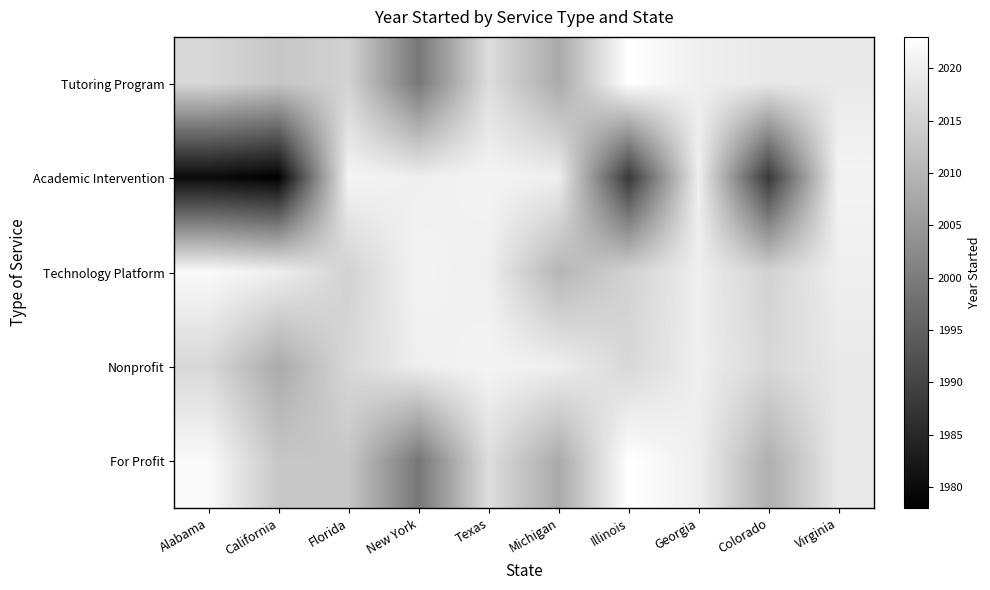

Reading left to right, what are all the values shown in this chart?

Tutoring Program: Alabama=2016	California=2013	Florida=2015	New York=1999	Texas=2017	Michigan=2008	Illinois=2023	Georgia=2020	Colorado=2019	Virginia=2019
Academic Intervention: Alabama=1980	California=1978	Florida=2021	New York=2020	Texas=2021	Michigan=2020	Illinois=1988	Georgia=2020	Colorado=1988	Virginia=2021
Technology Platform: Alabama=2022	California=2020	Florida=2015	New York=2021	Texas=2020	Michigan=2010	Illinois=2015	Georgia=2020	Colorado=2015	Virginia=2020
Nonprofit: Alabama=2016	California=2008	Florida=2016	New York=2020	Texas=2021	Michigan=2020	Illinois=2016	Georgia=2020	Colorado=2016	Virginia=2019
For Profit: Alabama=2022	California=2013	Florida=2013	New York=1999	Texas=2017	Michigan=2008	Illinois=2023	Georgia=2020	Colorado=2009	Virginia=2019